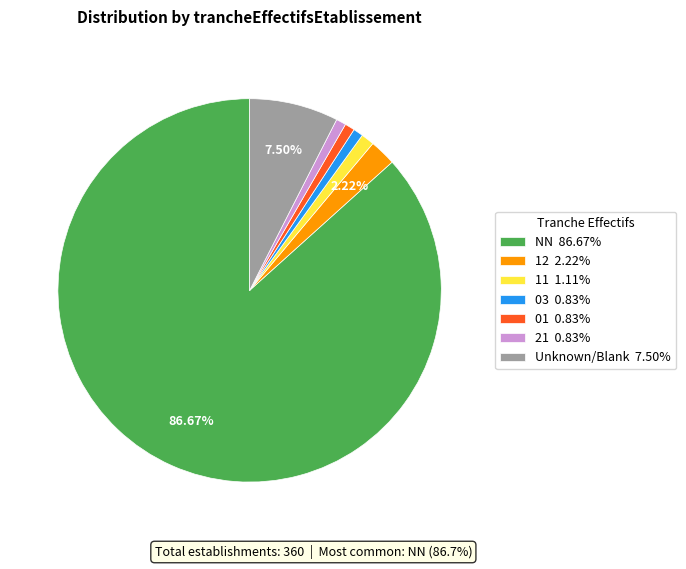

Does 01 0.83% represent more than half of the total?

No